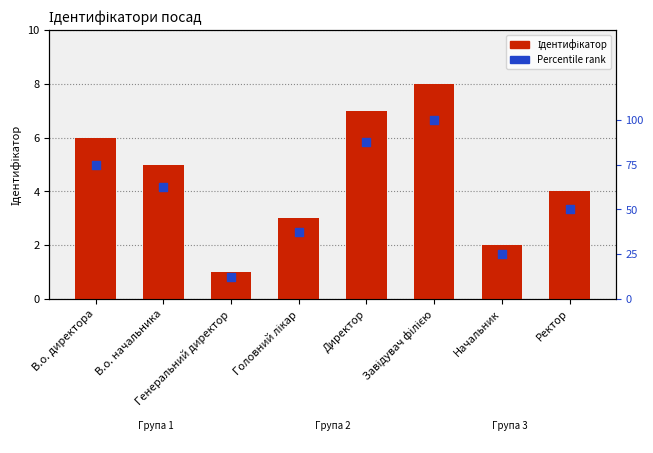

Which series contains the lowest Y value?

Ідентифікатор